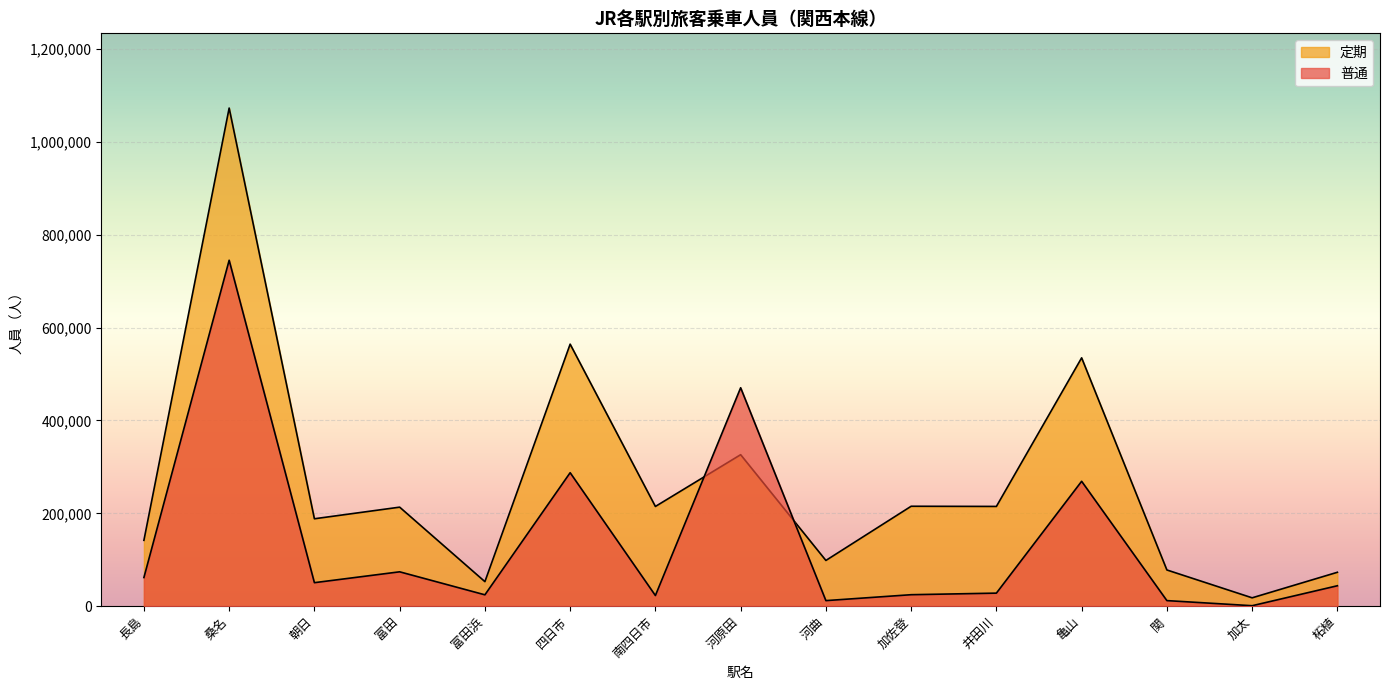

List the series in order of their overall mean, lowest first.

普通, 定期